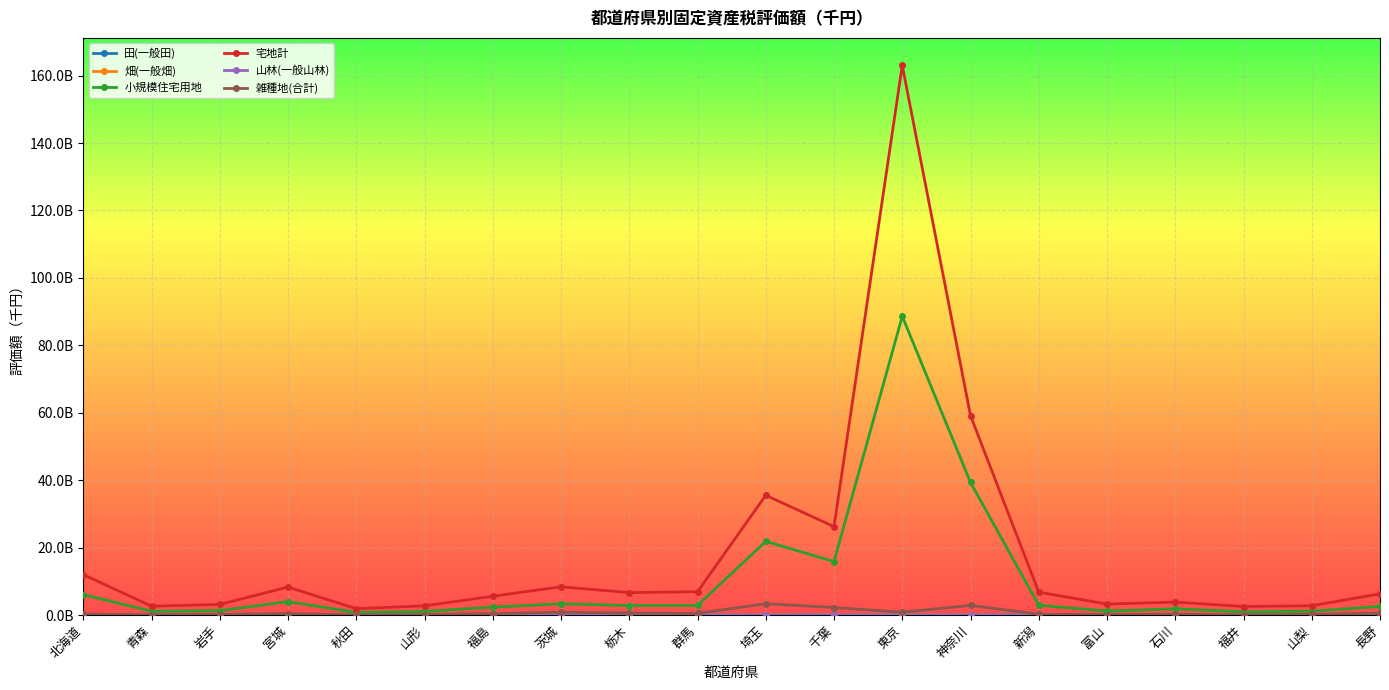

True or false: 宅地計 and 畑(一般畑) intersect in this chart.

False